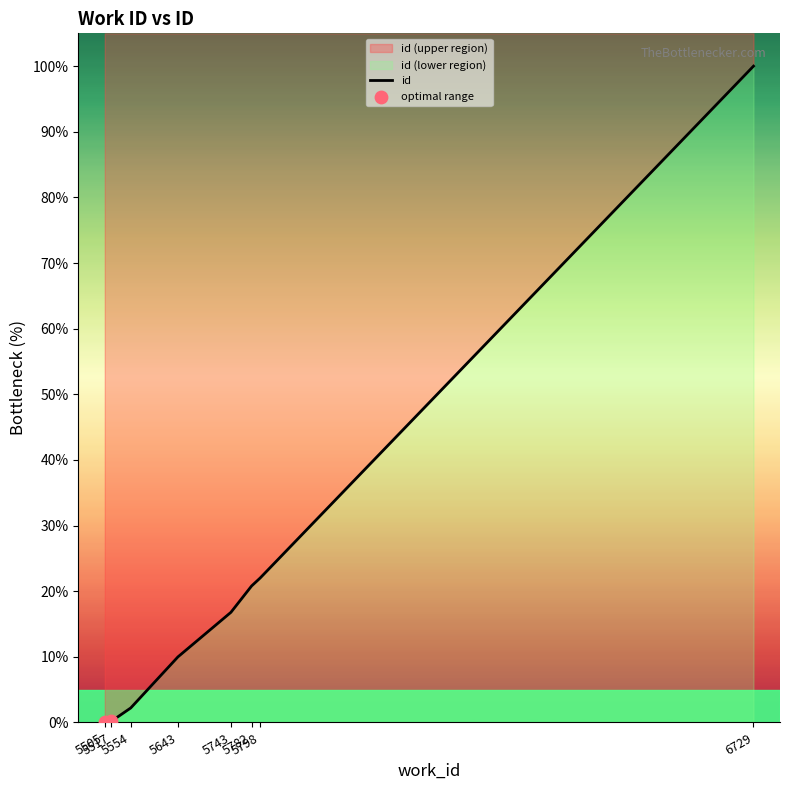

What is the change in value from 5505 to 5554?

+2.2